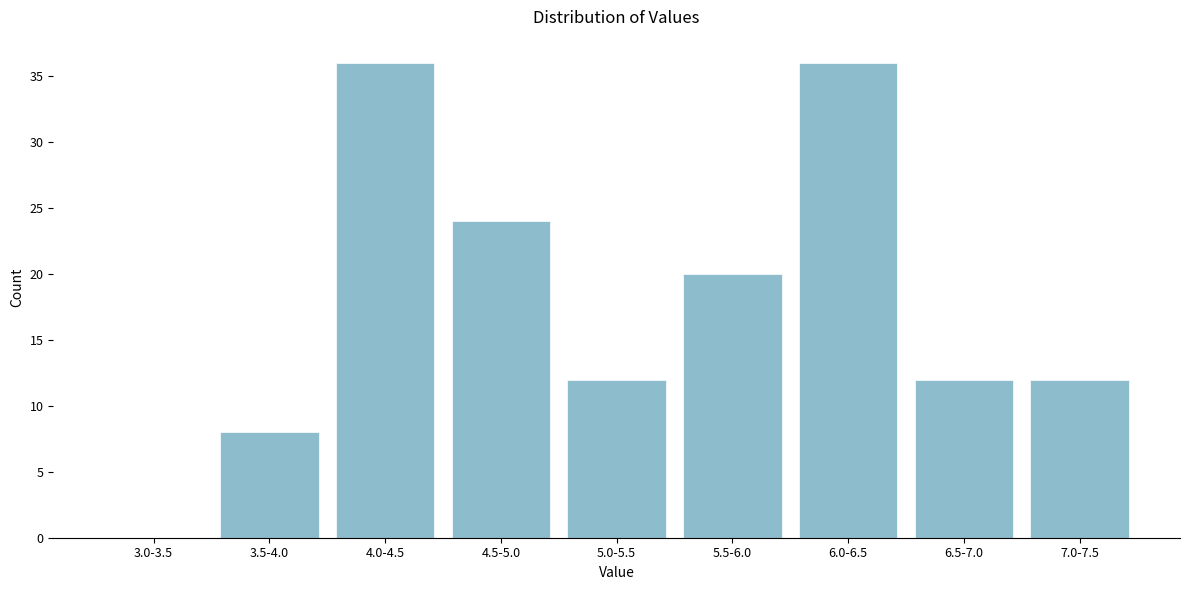

Reading left to right, what are all the values shown in this chart?

3.0-3.5=0	3.5-4.0=8	4.0-4.5=36	4.5-5.0=24	5.0-5.5=12	5.5-6.0=20	6.0-6.5=36	6.5-7.0=12	7.0-7.5=12